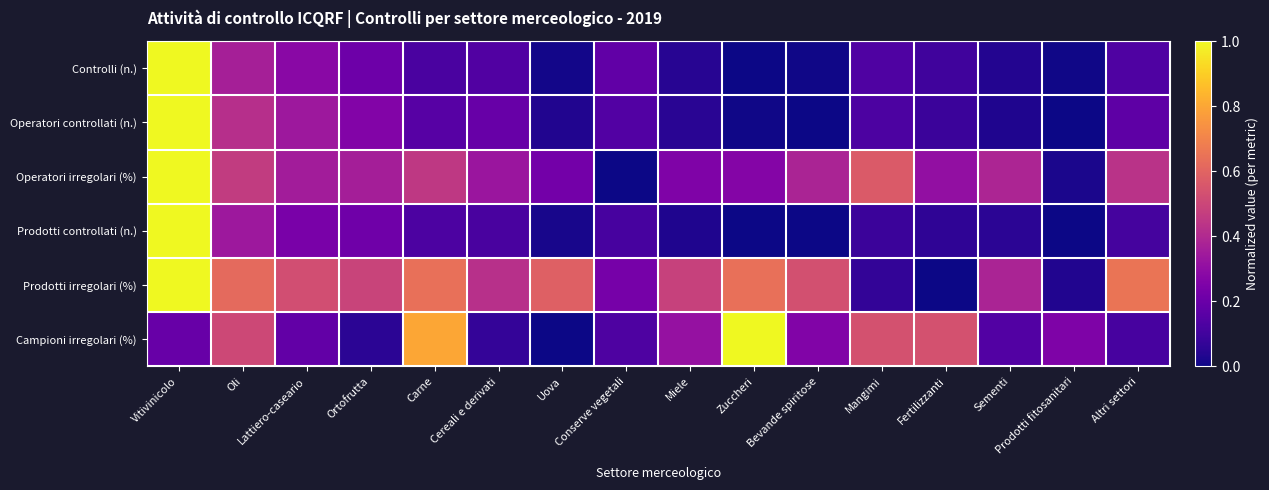

Count the number of categories in the chart.

16